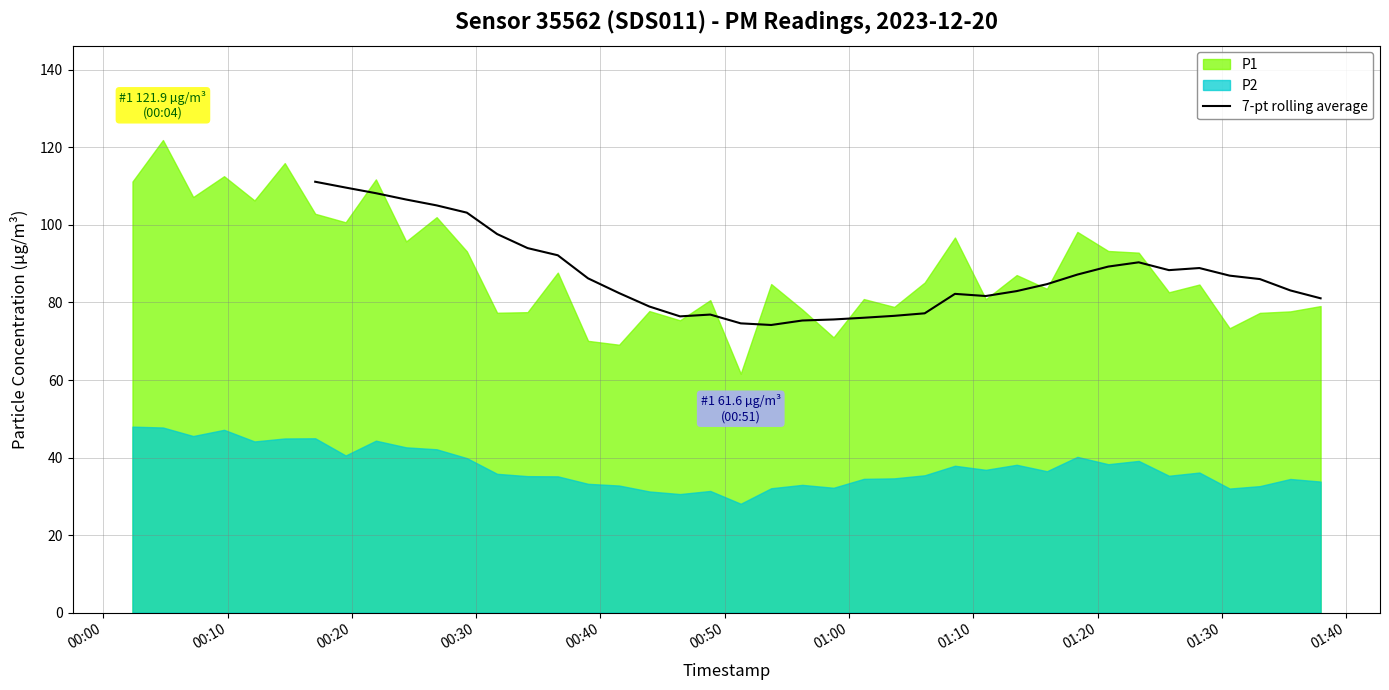

How many points are lower than both their immediate neighbors (excluding endpoints)?

4